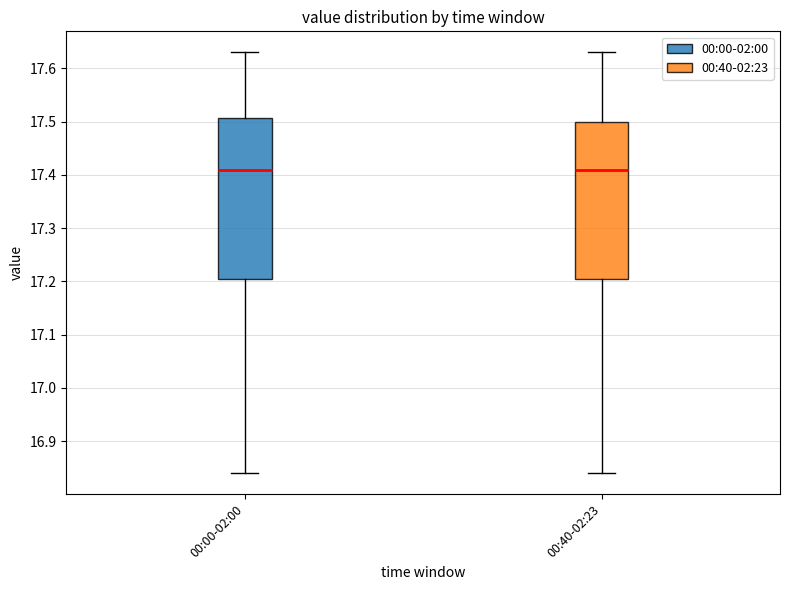

Reading left to right, transcribe this box plot: for each box, give where its median line is, the range the box spans, and where its two whiskers end, as read against the y-axis. The values are not printed on the chart, so give them approximately, as read against the axis.

00:00-02:00: median 17.41, box 17.21 to 17.51, whiskers 16.84 to 17.63
00:40-02:23: median 17.41, box 17.21 to 17.50, whiskers 16.84 to 17.63